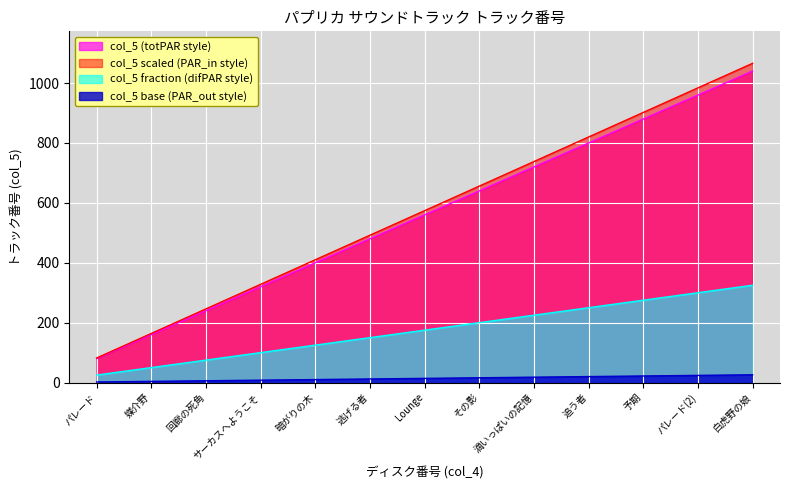

What is the difference between the second highest and second lowest values?

800